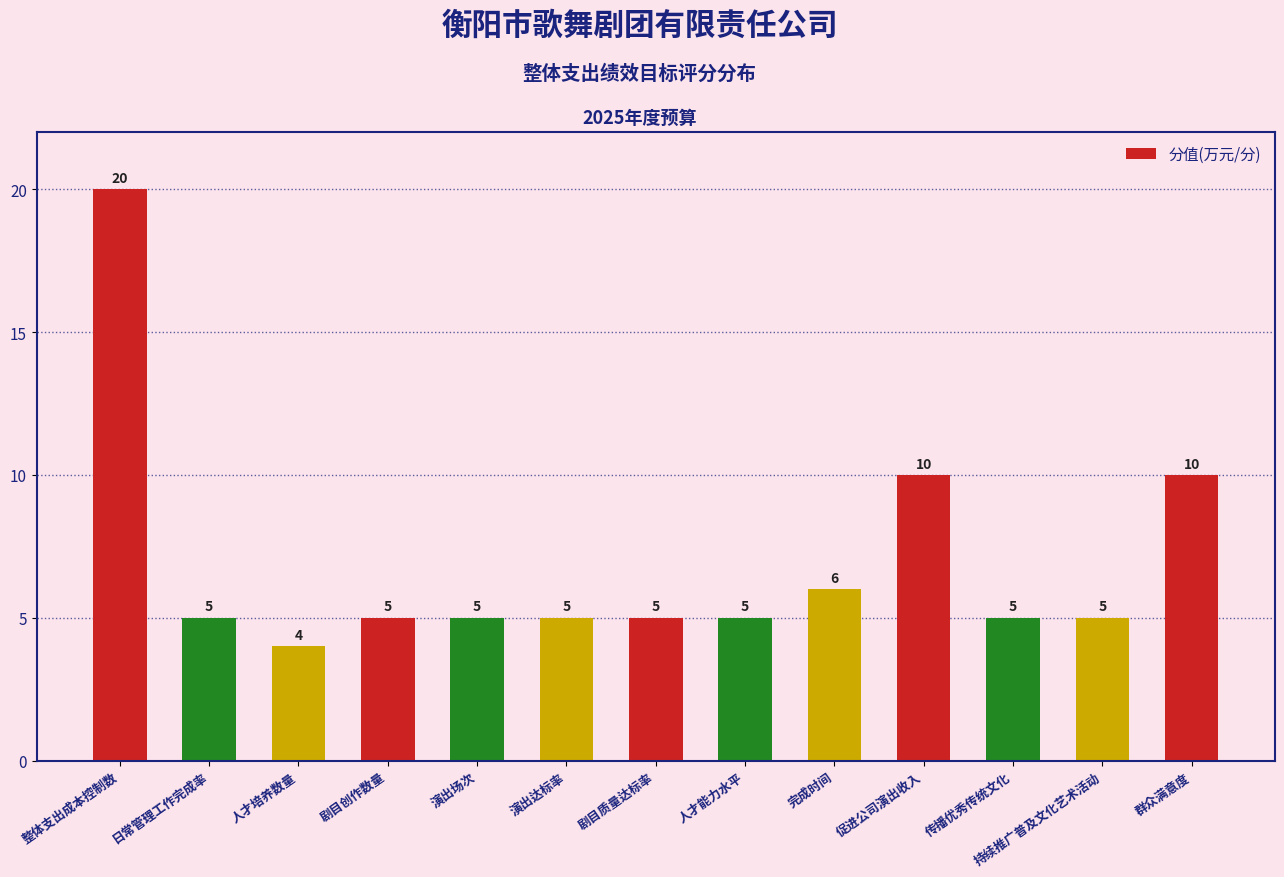

What is the label of the 10th bar from the right?

剧目创作数量